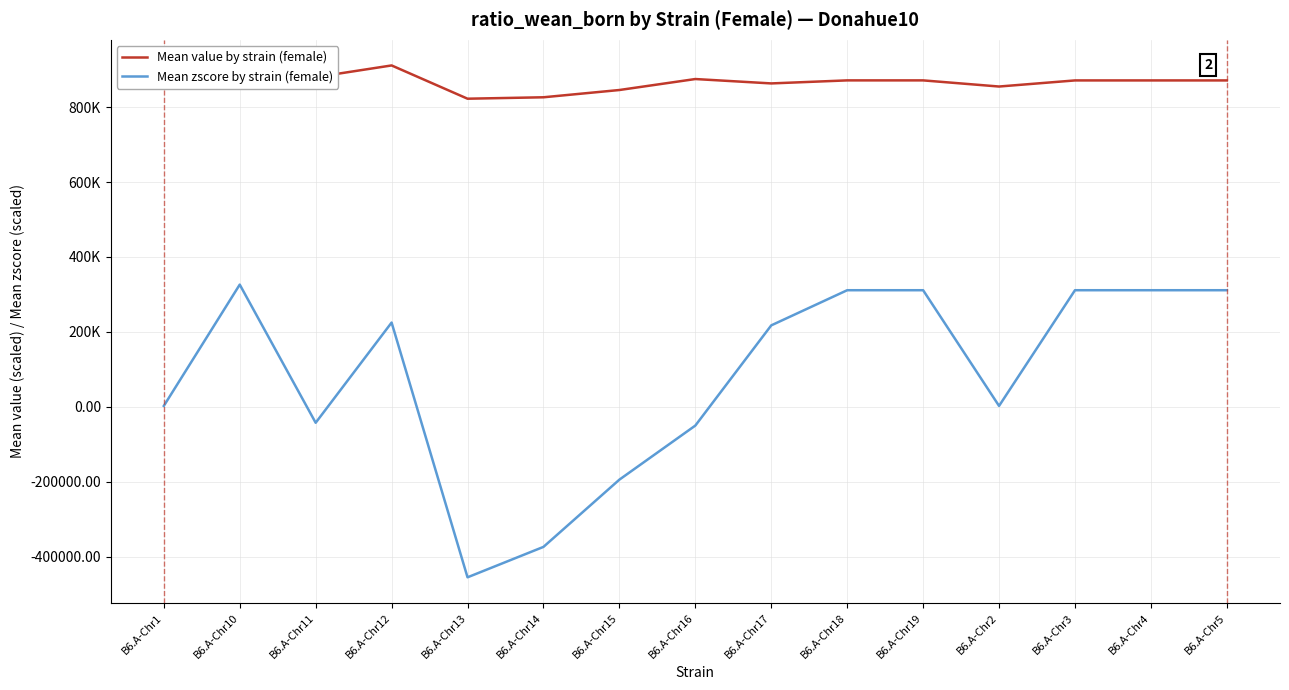

Which series has the widest spread of values?

Mean zscore by strain (female)